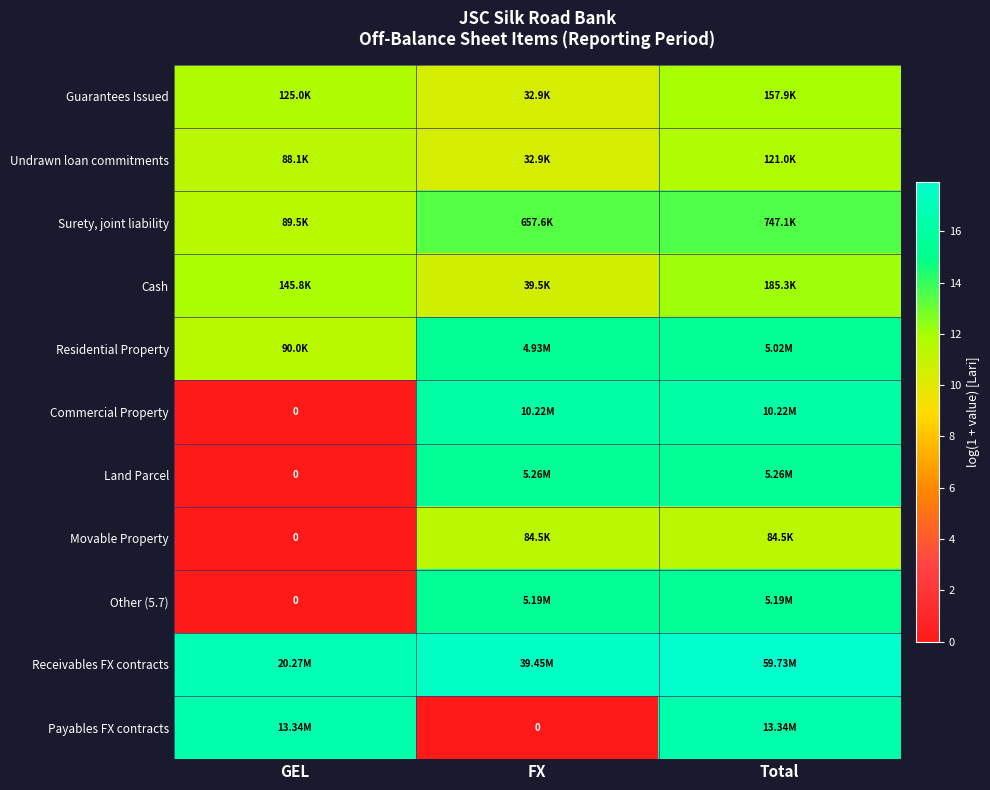

Which category has the lowest value across all series?

GEL